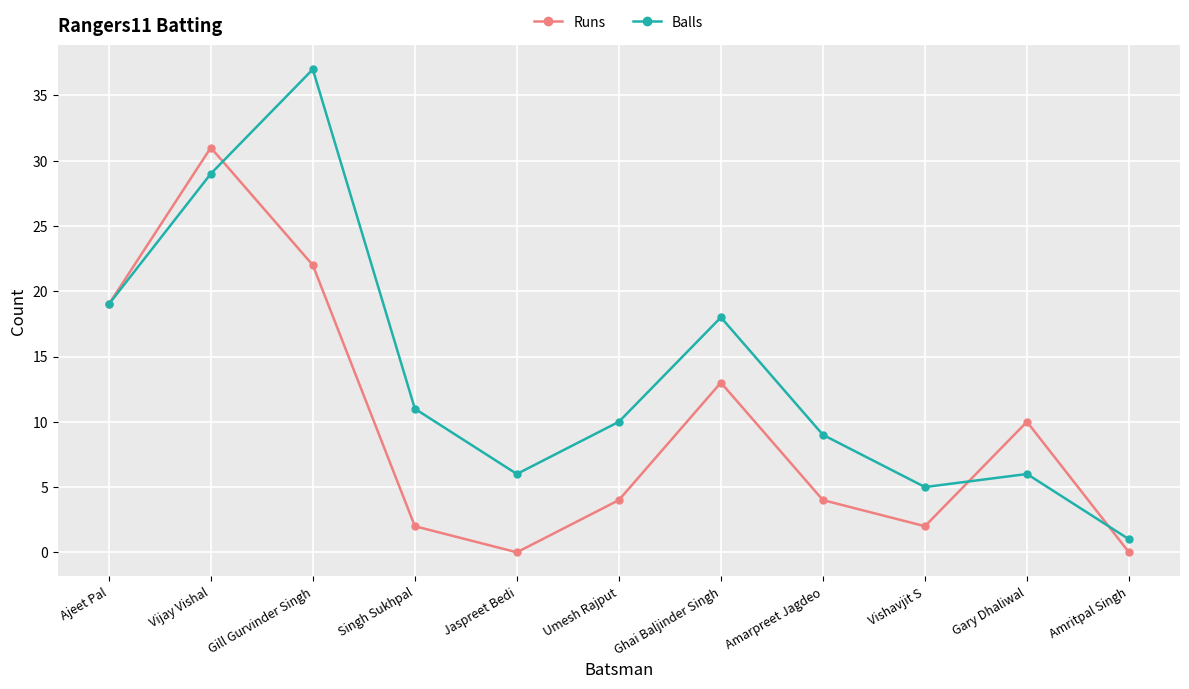

Rank the series at Amritpal Singh from highest to lowest value.

Balls, Runs